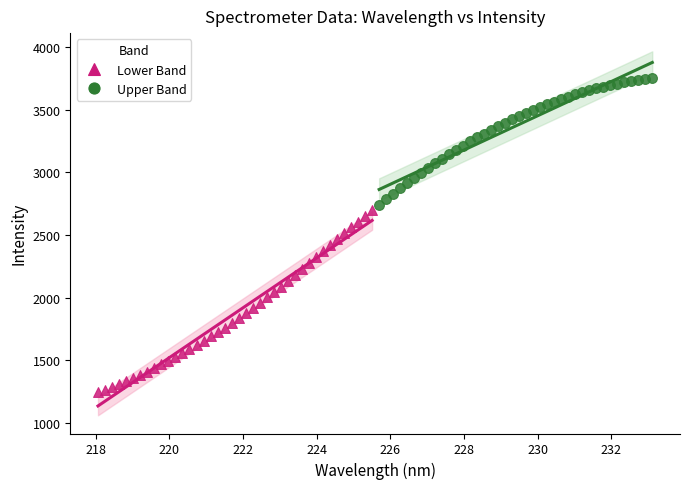

Which series reaches the minimum Y coordinate?

Lower Band